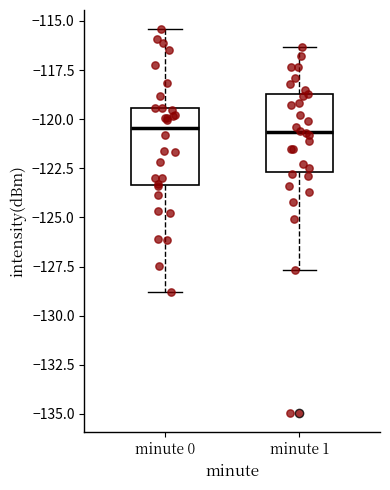

Reading left to right, read every box against the y-axis: the position of its median line, the range the box covers, and the ends of its whiskers. The values are not printed on the chart, so give them approximately, as read against the axis.

minute 0: median -120.5, box -123.5 to -119.5, whiskers -129.0 to -115.5
minute 1: median -120.5, box -122.5 to -118.5, whiskers -127.5 to -116.5